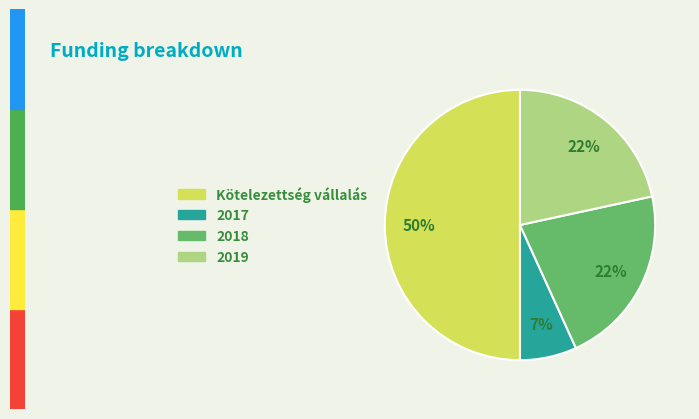

To the nearest percent, what percentage of the pie is 2017?

7%